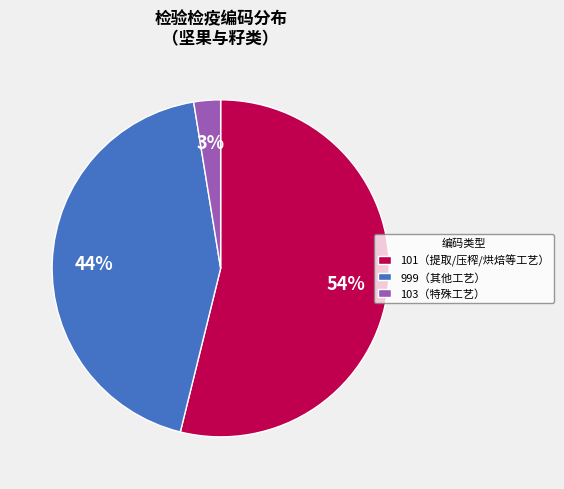

Which slice is the largest?

101（提取/压榨/烘焙等工艺）